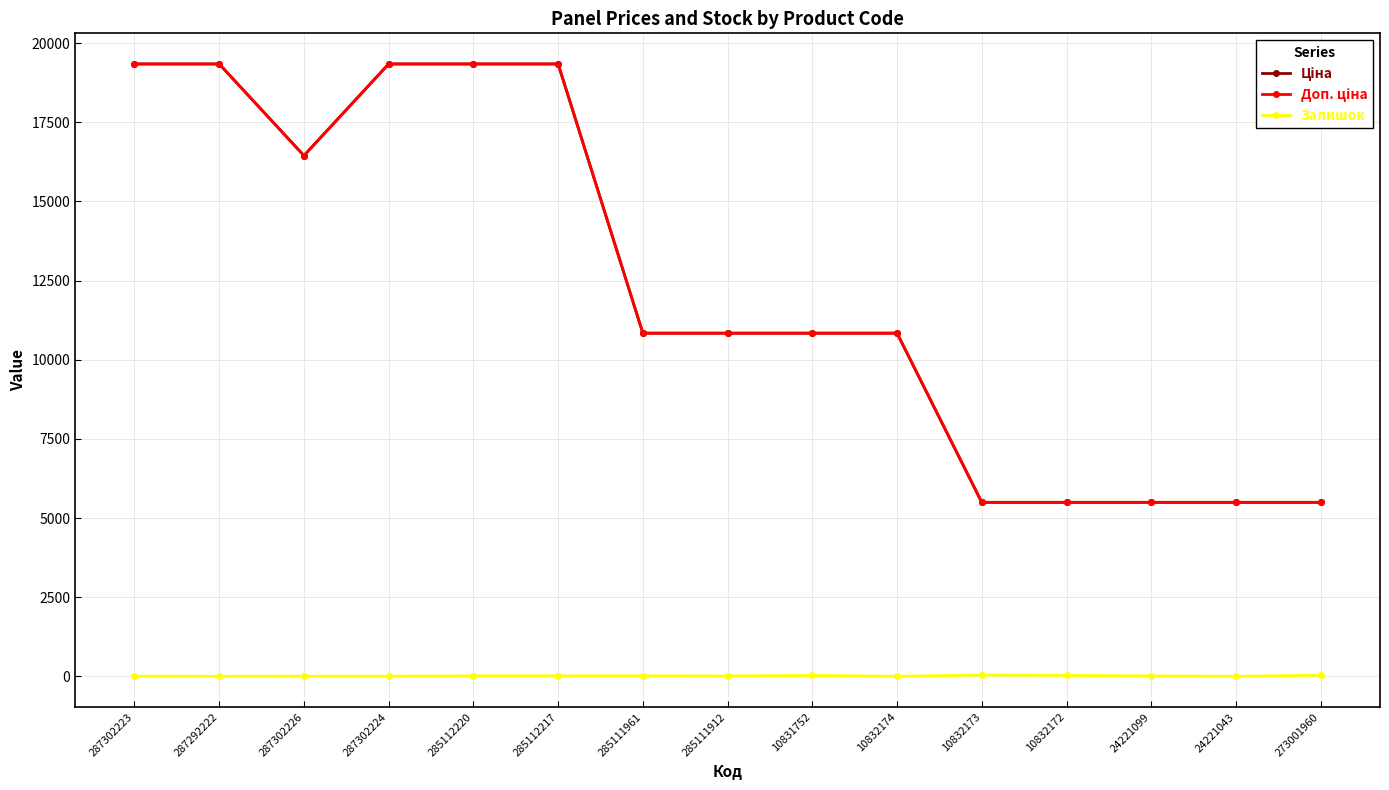

Is this an area chart (filled region under the line)?

No